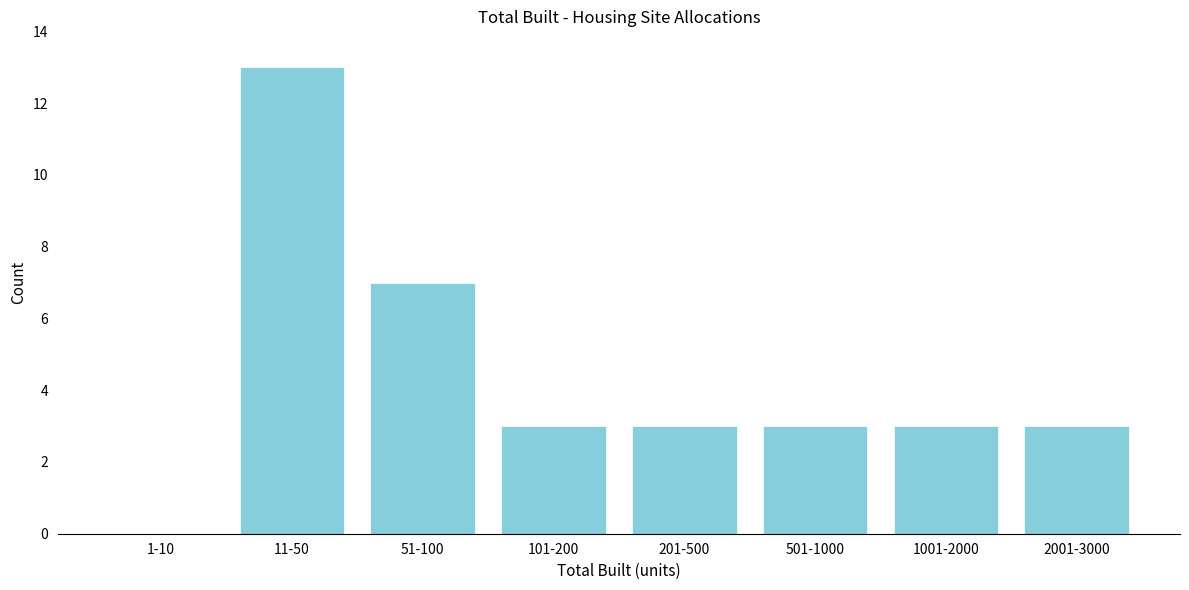

Reading left to right, extract all data points from this chart.

1-10=0	11-50=13	51-100=7	101-200=3	201-500=3	501-1000=3	1001-2000=3	2001-3000=3